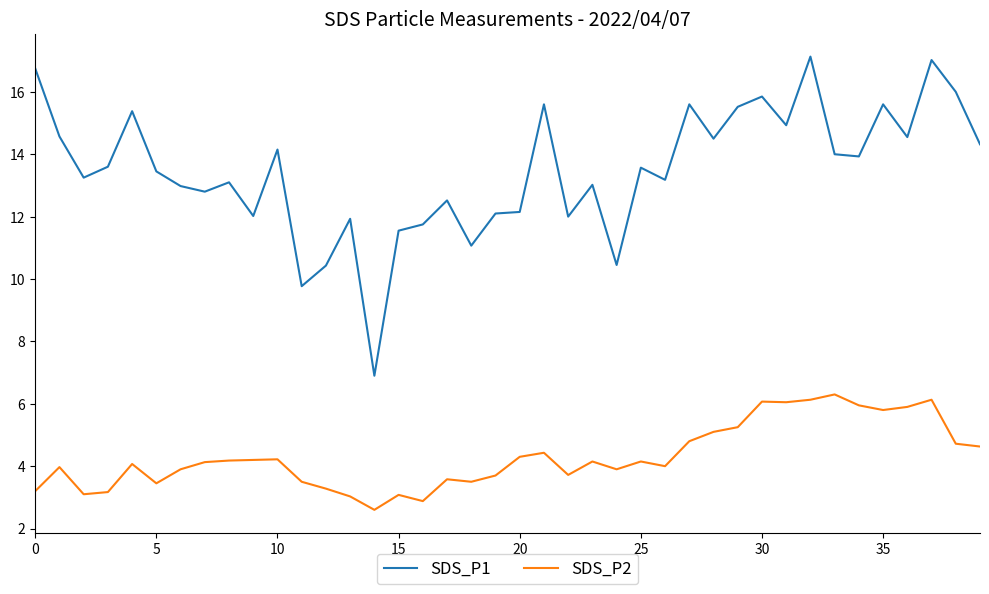

What is the maximum value shown in the chart?

17.1